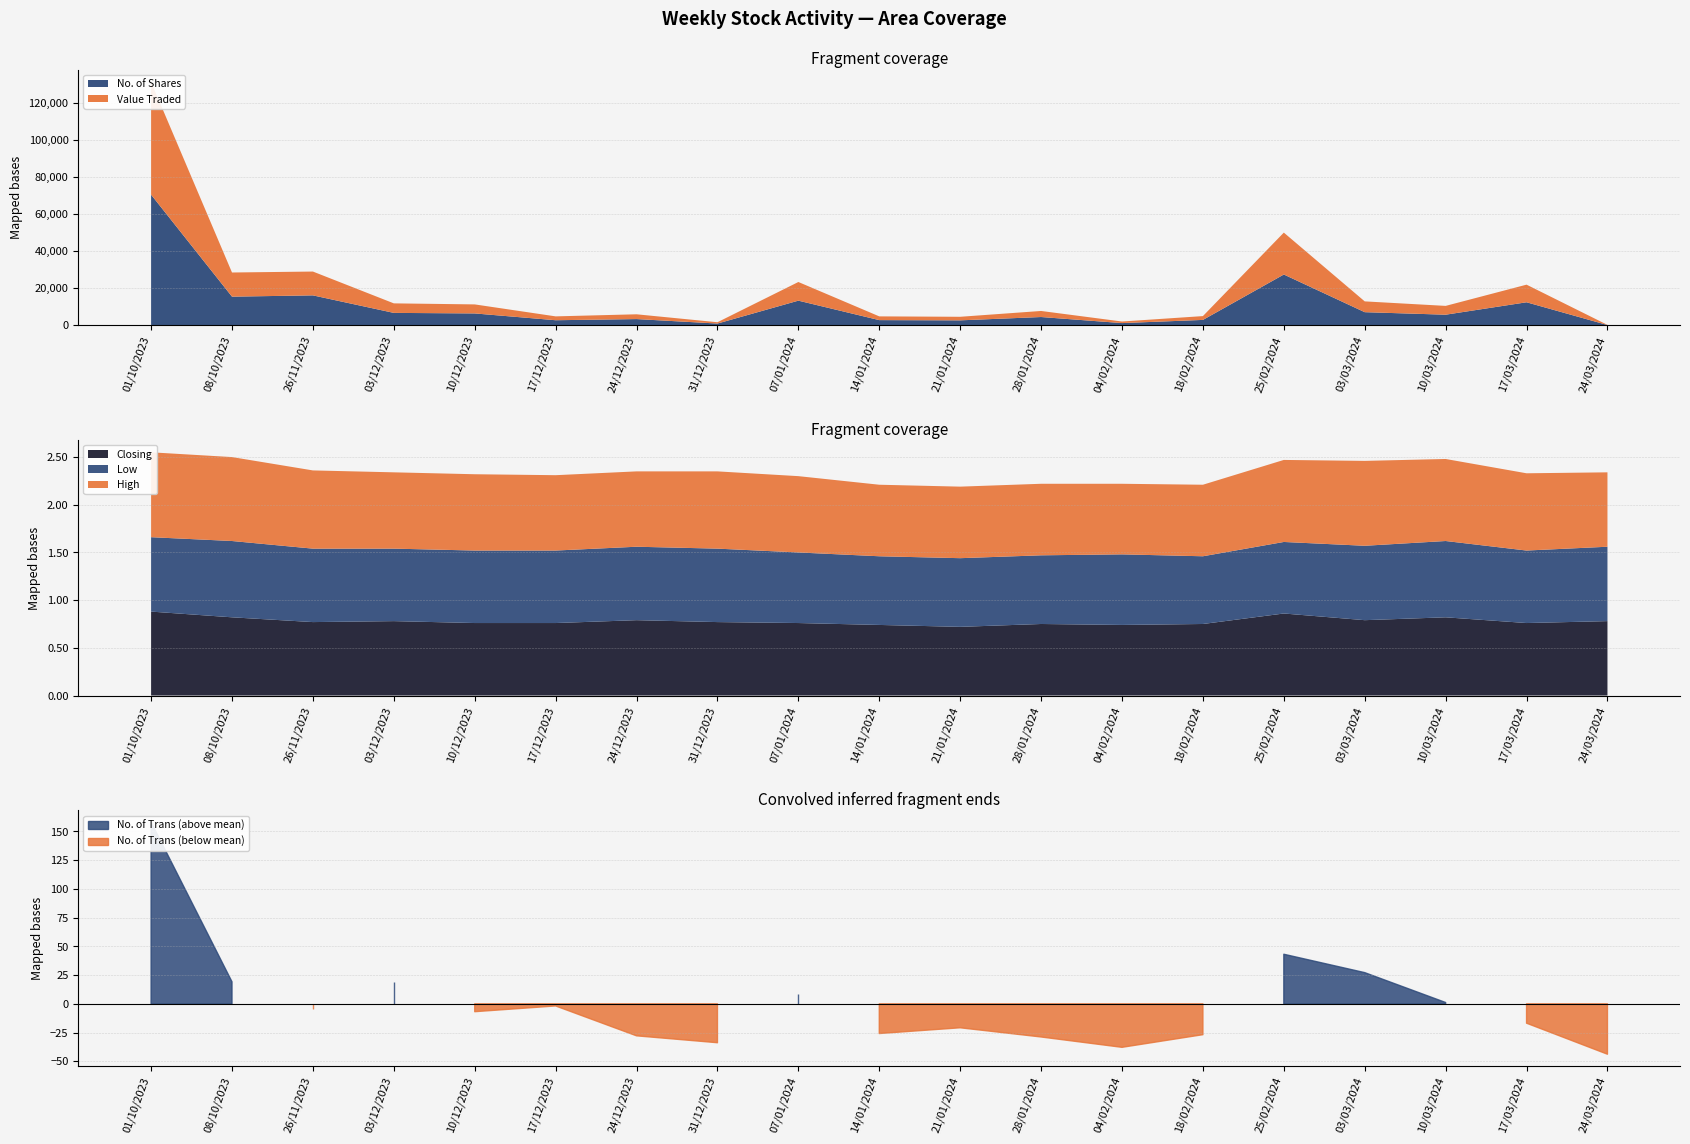

In No. of Trans, how many points are higher than both neighbors (excluding endpoints)?

5